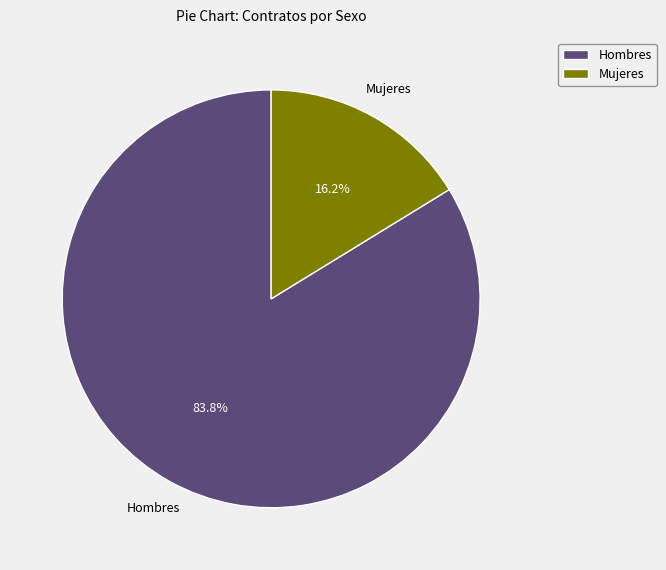

Does any single category account for the majority?

Yes